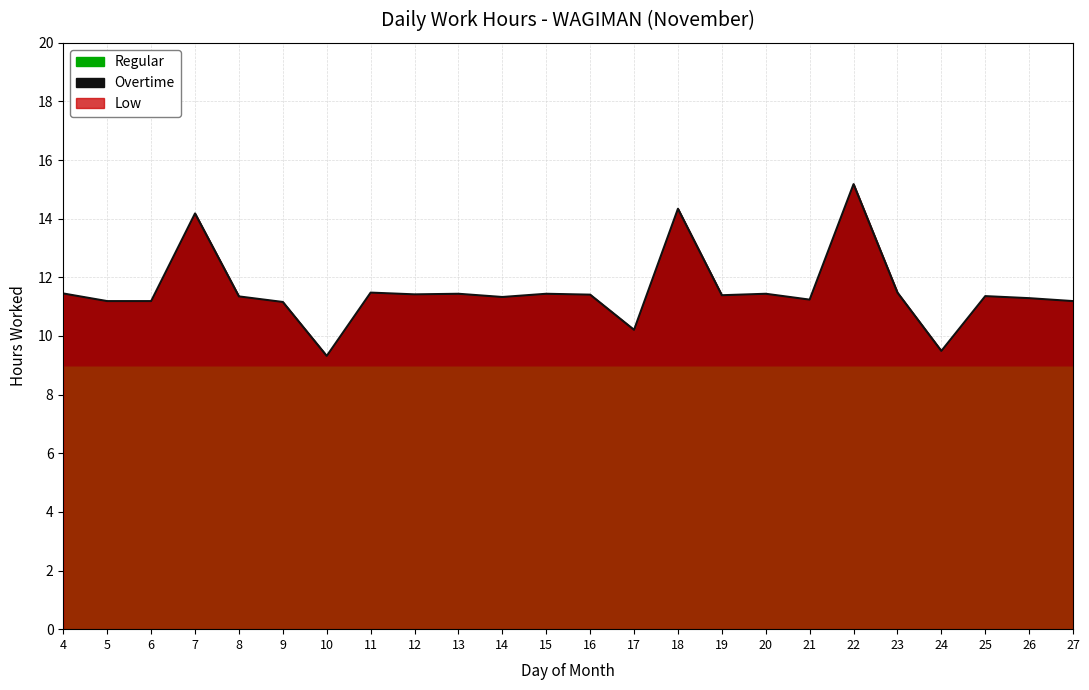

The value of Low at 9 is 7.5. True or false?

False